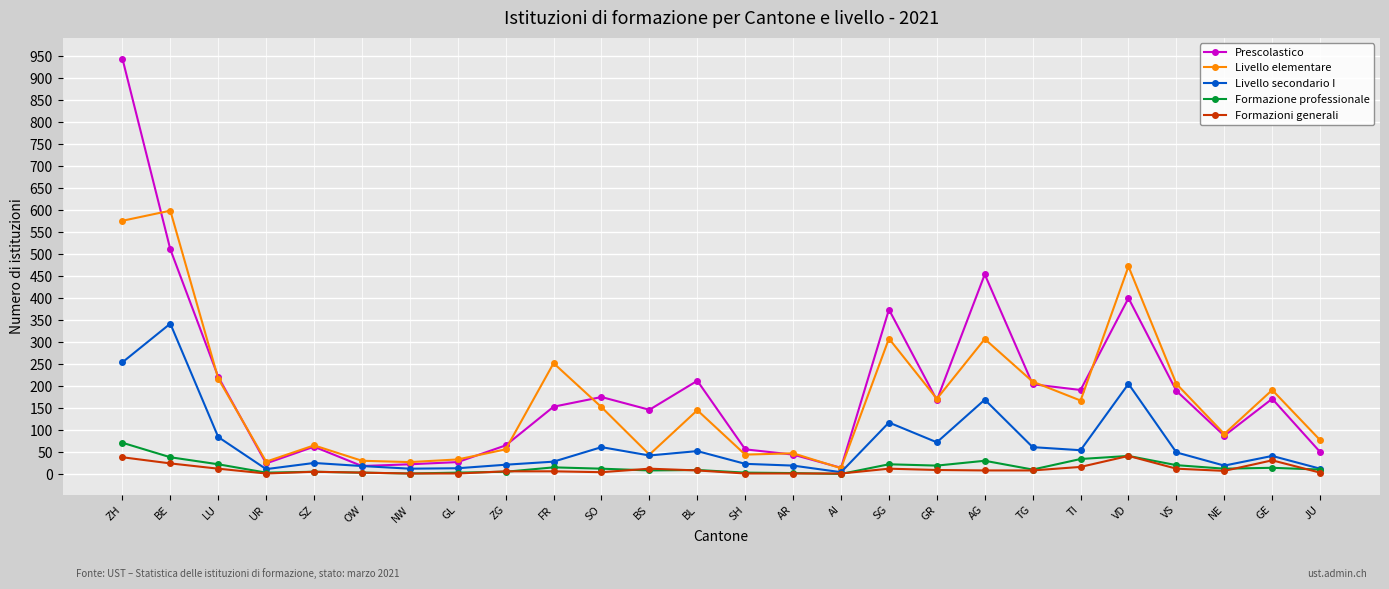

Which series has the largest total across all categories?

Prescolastico